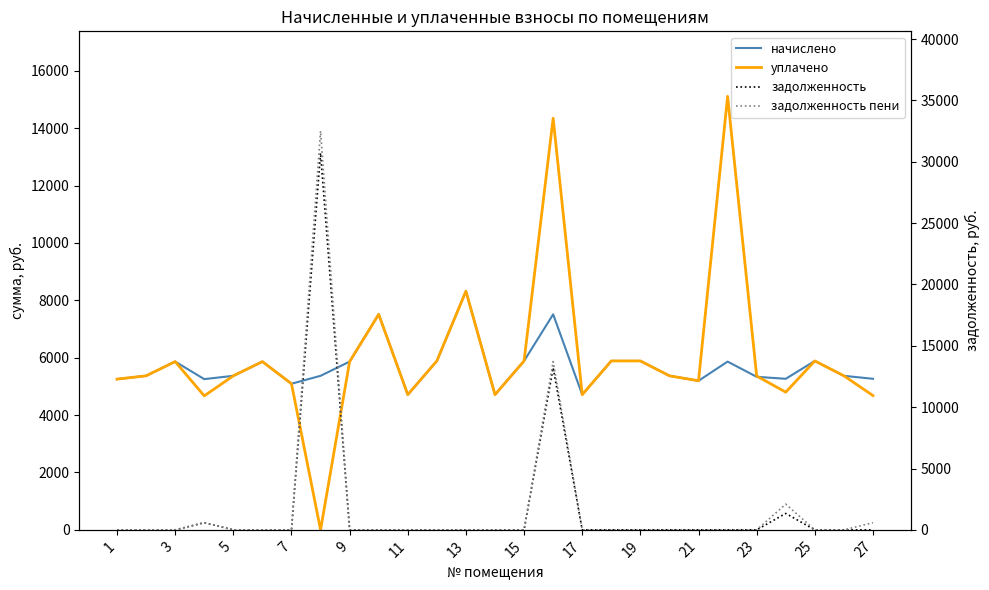

Reading right to left, transcribe all the data shown in this chart.

начислено: 5264.7	5368.3	5886.7	5264.6	5333.7	5863.7	5195.5	5368.3	5886.7	5886.8	4711.7	7511.0	5886.7	4711.7	8317.4	5886.7	4711.7	7511.0	5863.6	5368.2	5091.8	5863.7	5368.3	5253.1	5863.7	5368.3	5253.1
уплачено: 4679.8	5368.3	5886.7	4798.7	5361.0	15107.1	5195.5	5368.3	5886.7	5886.8	4711.7	14344.9	5886.7	4711.7	8317.4	5886.7	4711.7	7511.0	5863.6	0.0	5091.8	5863.7	5368.3	4669.4	5863.7	5368.3	5253.1
задолженность: 0.0	0.0	0.0	1339.8	0.0	0.0	0.0	0.0	0.0	0.0	0.0	13211.4	0.0	0.0	0.0	0.0	0.0	0.0	0.0	30718.7	0.0	0.0	0.0	583.7	0.0	0.0	0.0
задолженность пени: 585.0	0.0	0.0	2094.7	0.0	0.0	0.0	0.0	0.0	0.0	0.0	13715.1	0.0	0.0	0.0	0.0	0.0	0.0	0.0	32508.1	0.0	0.0	0.0	583.7	0.0	0.0	0.0